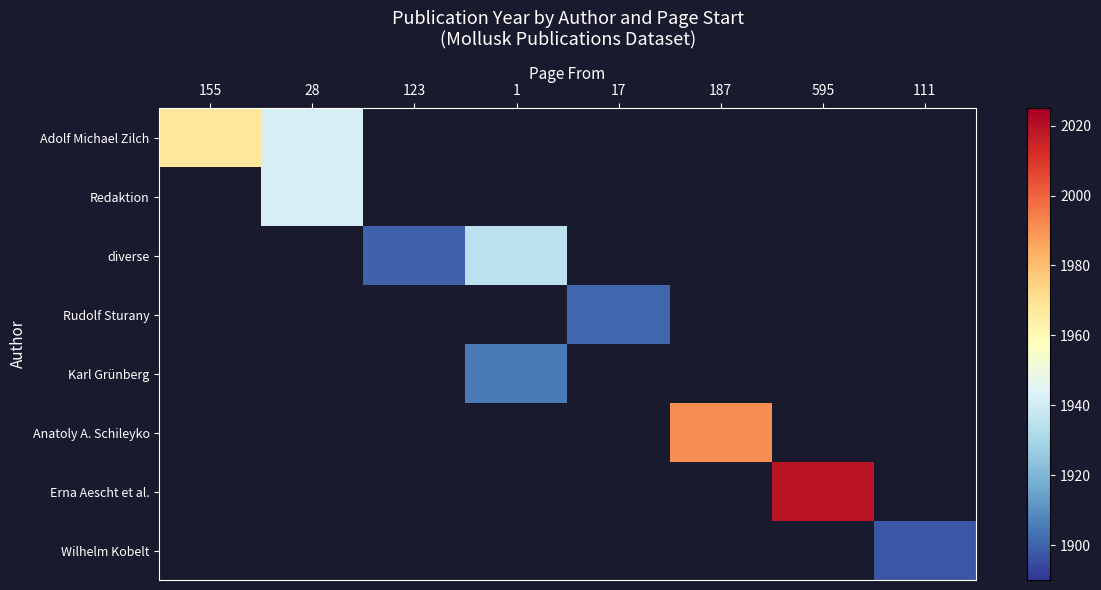

Rank the series by their maximum value, from lowest to highest.

Wilhelm Kobelt, Rudolf Sturany, Karl Grünberg, diverse, Redaktion, Adolf Michael Zilch, Anatoly A. Schileyko, Erna Aescht et al.